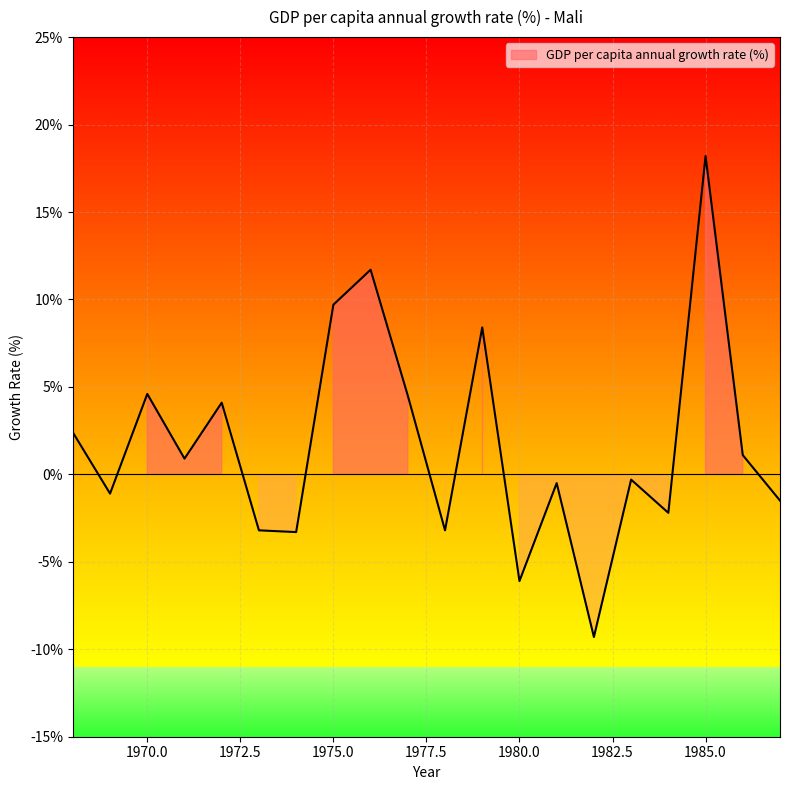

What is the value of the 12th point from the left?

8.4